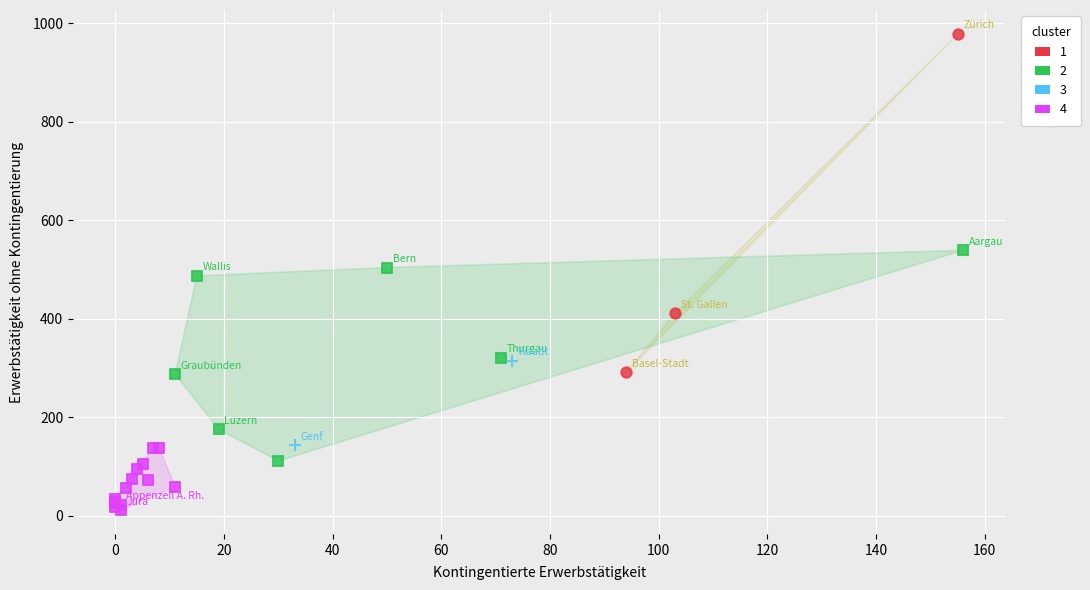

What are all the series names shown in the legend?

1, 2, 3, 4